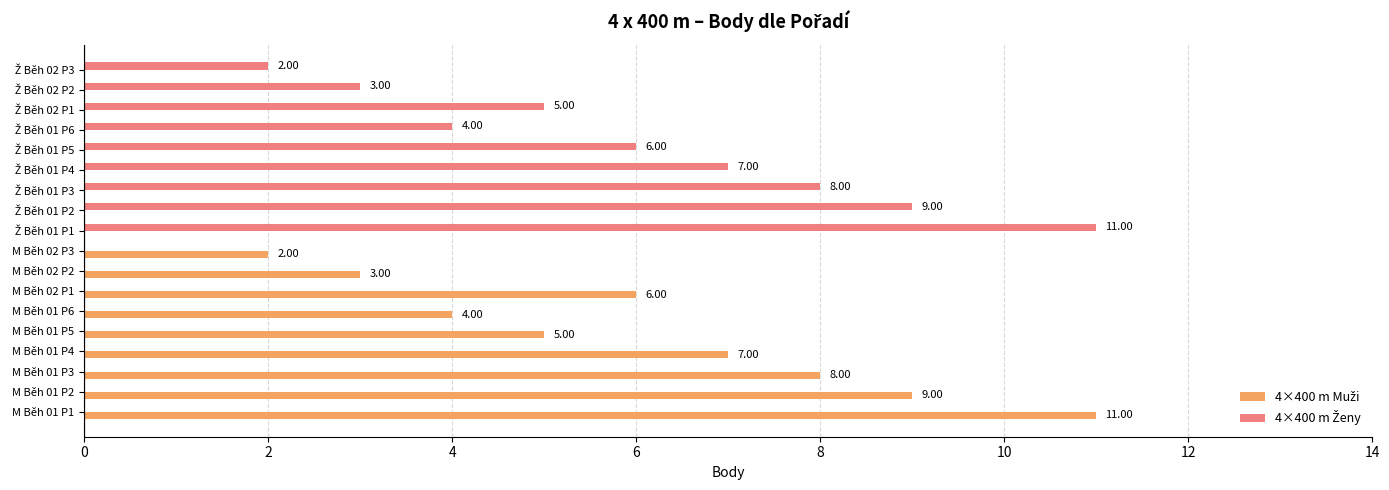

How many series are shown in this chart?

2